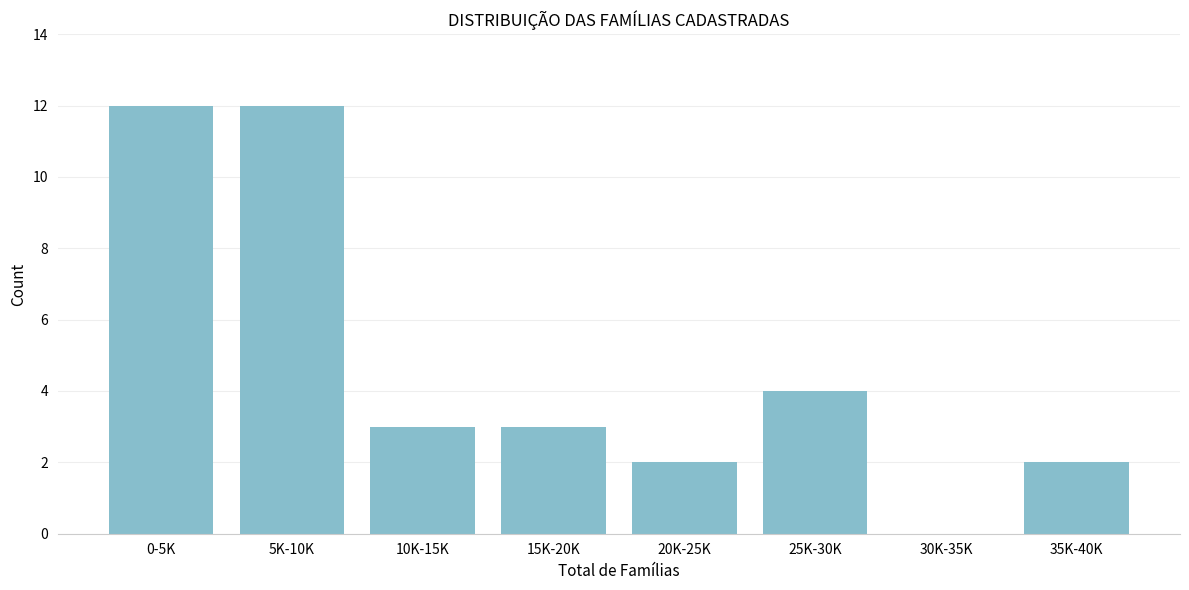

Reading left to right, extract all data points from this chart.

0-5K=12	5K-10K=12	10K-15K=3	15K-20K=3	20K-25K=2	25K-30K=4	30K-35K=0	35K-40K=2